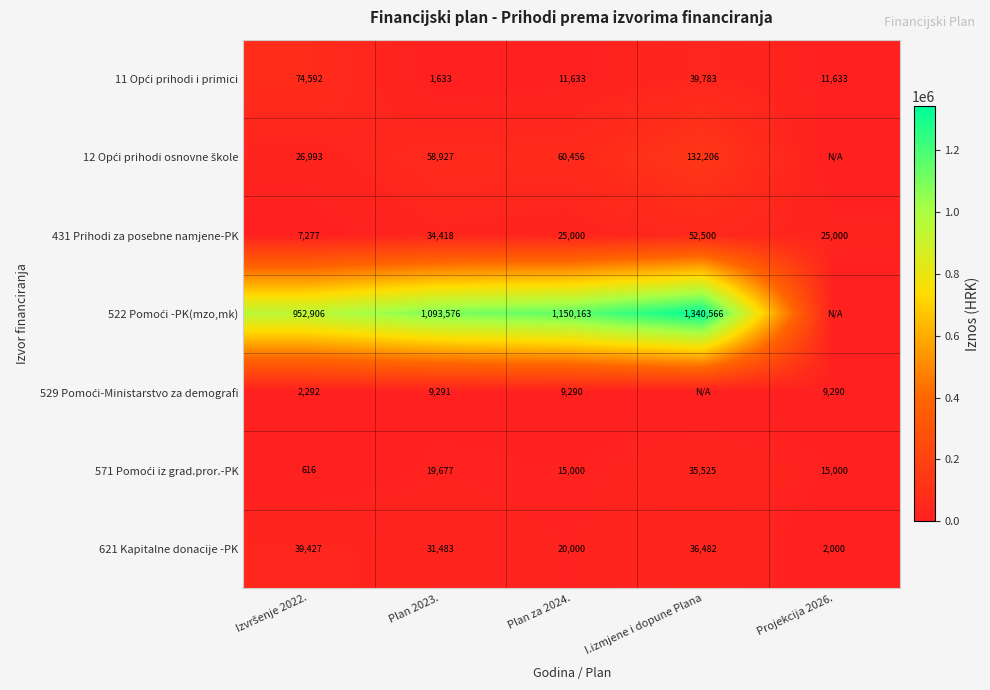

What is the difference between the maximum and minimum values in the 431 Prihodi za posebne namjene-PK series?

45223